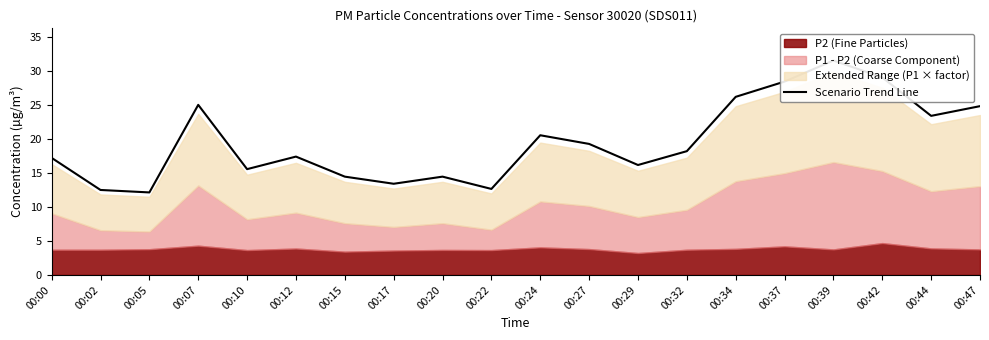

Where is the first local minimum?

00:05